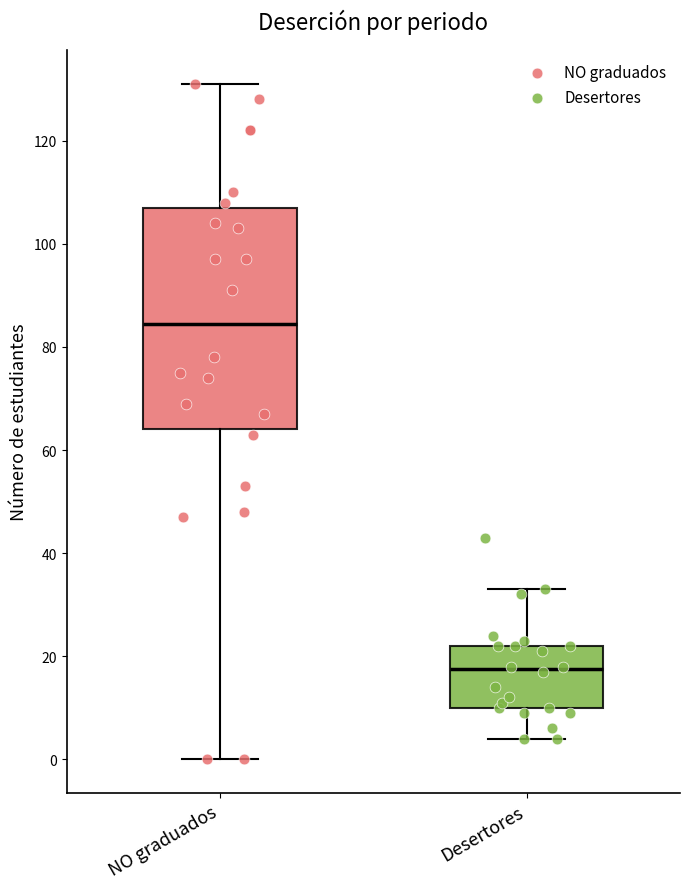

Comparing the boxes themselves (not the whiskers), which one is the tallest?

NO graduados